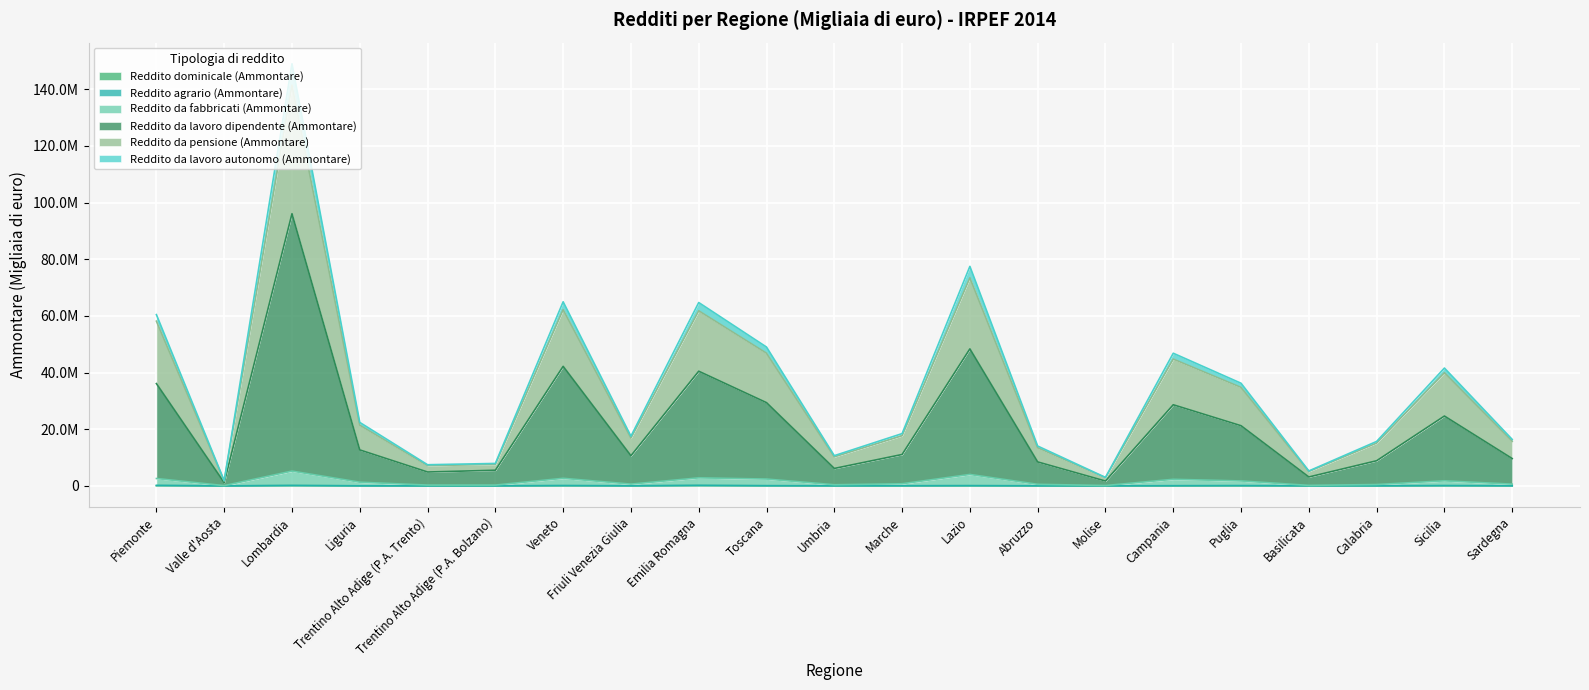

Count the number of data series in this chart.

6